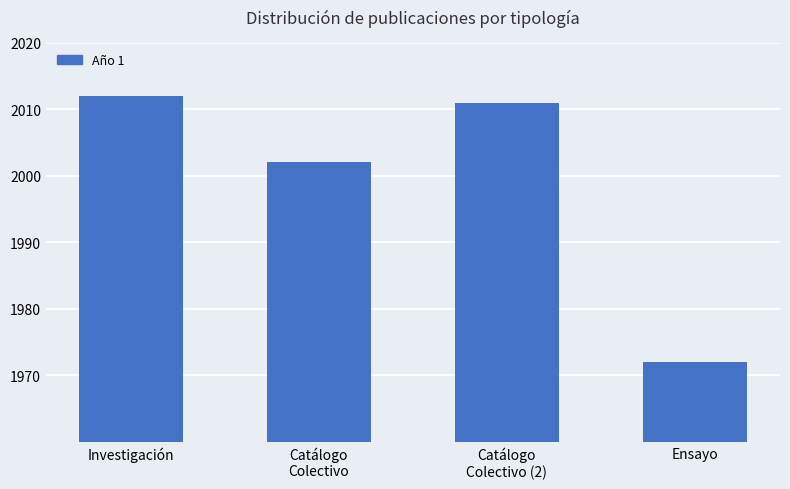

What is the approximate value at Ensayo, to the nearest 10?

1970